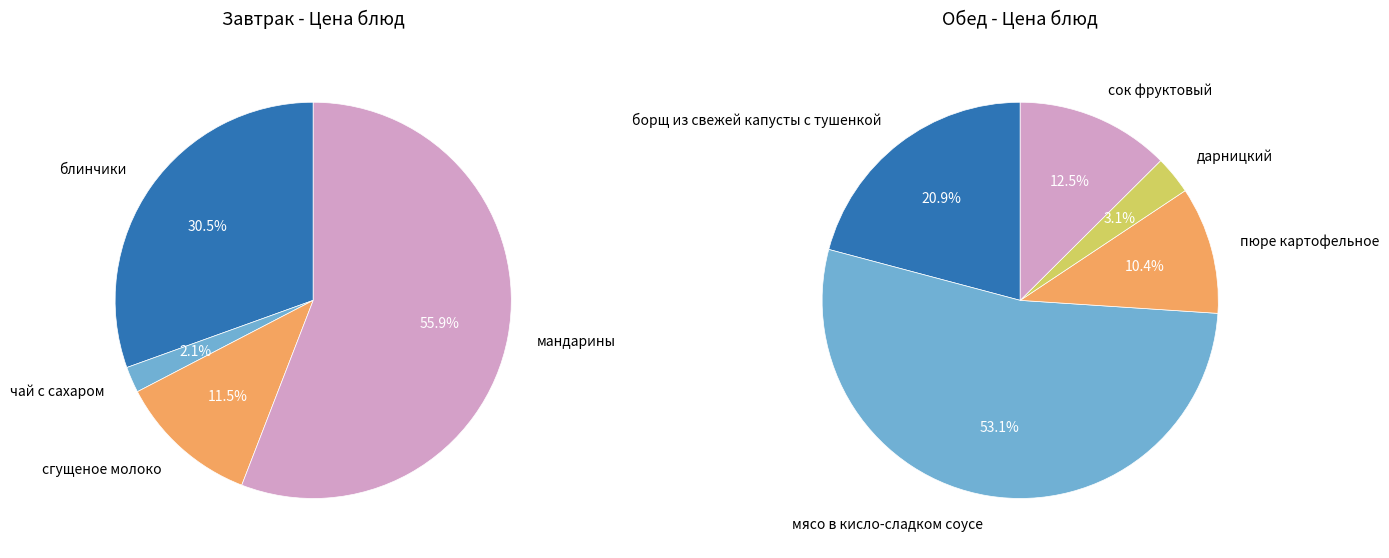

How many segments does this pie chart have?

9